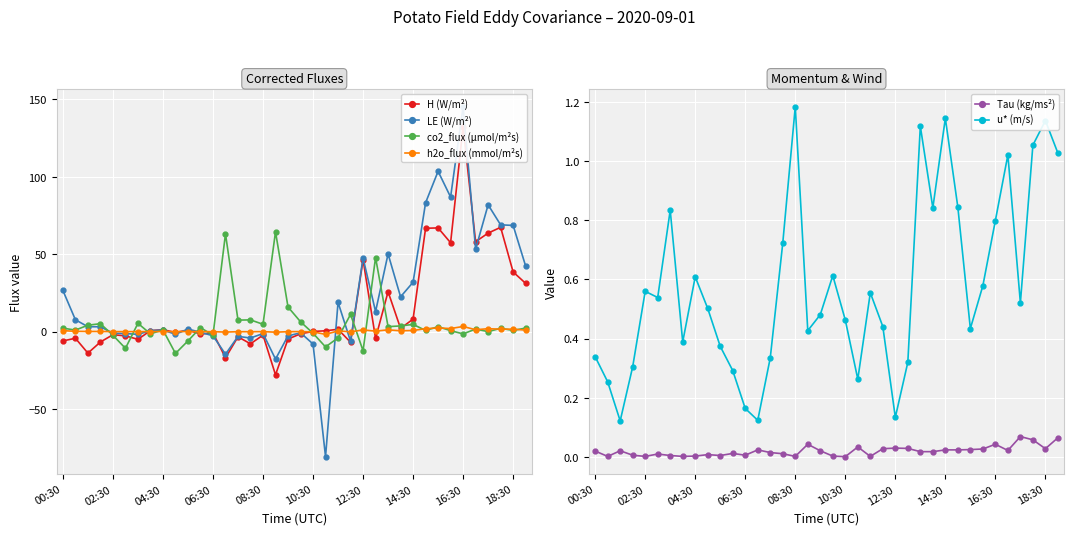

True or false: h2o_flux (mmol/m²s) has more than 0 points higher than both neighbors.

True